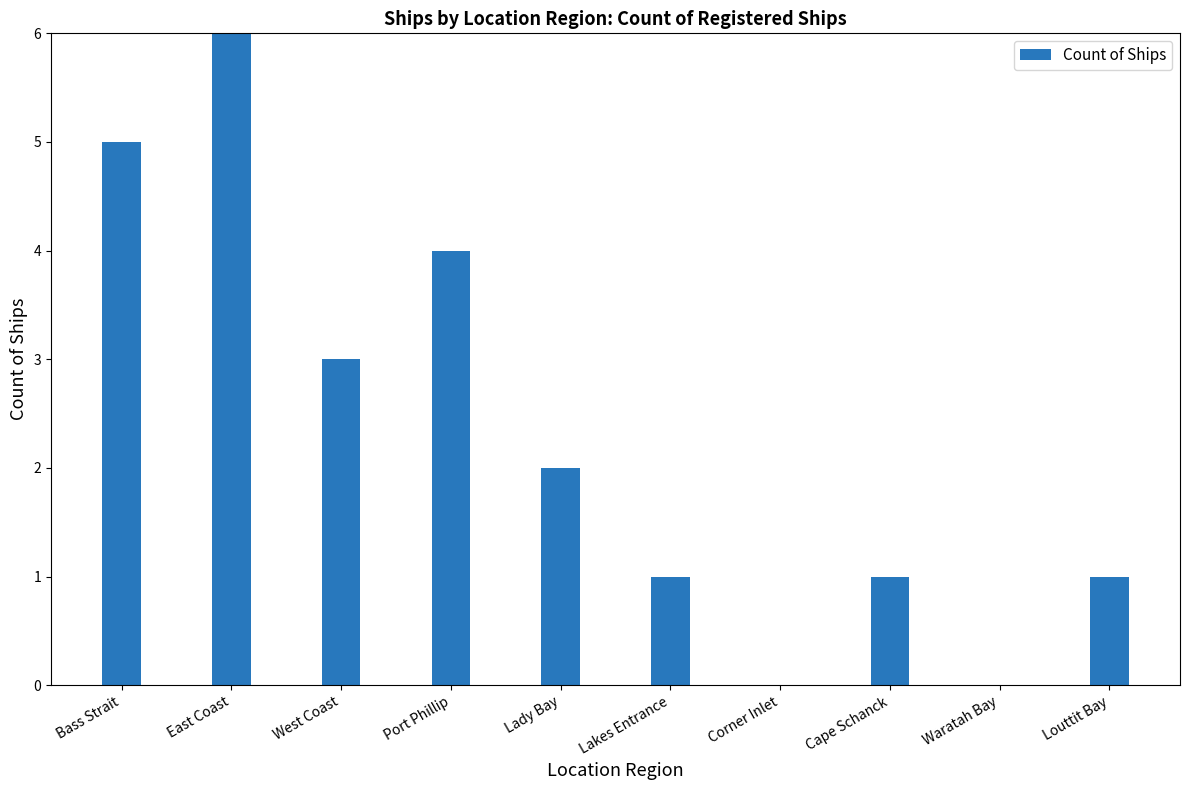

What position from the right is Corner Inlet?

4